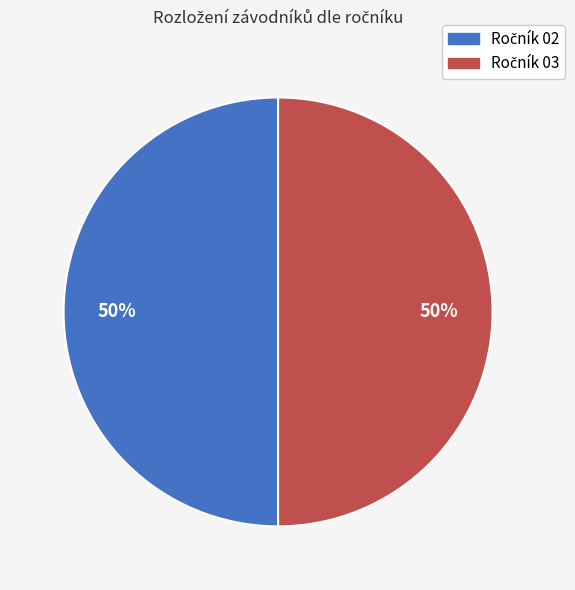

To the nearest percent, what is the average slice percentage?

50%